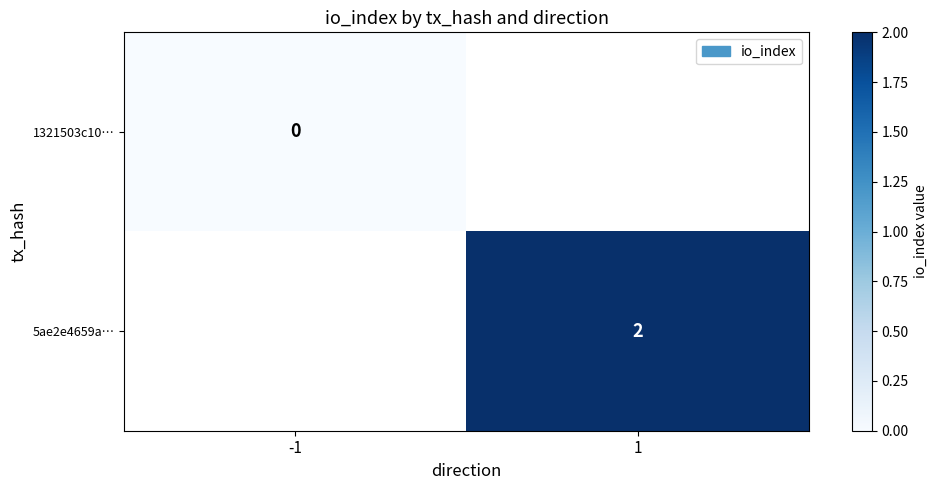

The value of 5ae2e4659a… at 1 is 2. True or false?

True